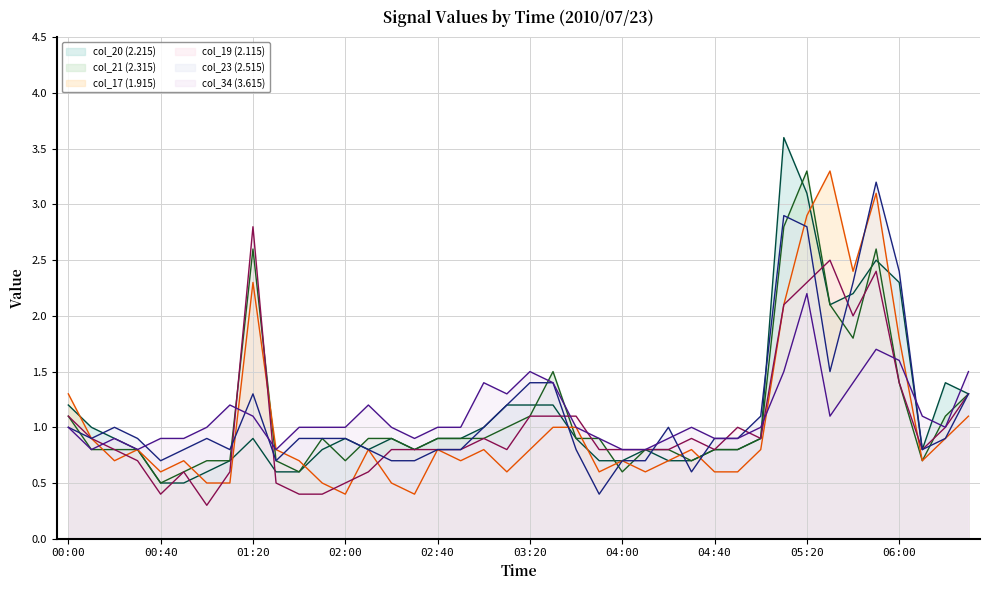

List the series in order of their peak value, highest first.

col_20 (2.215), col_21 (2.315), col_17 (1.915), col_23 (2.515), col_19 (2.115), col_34 (3.615)